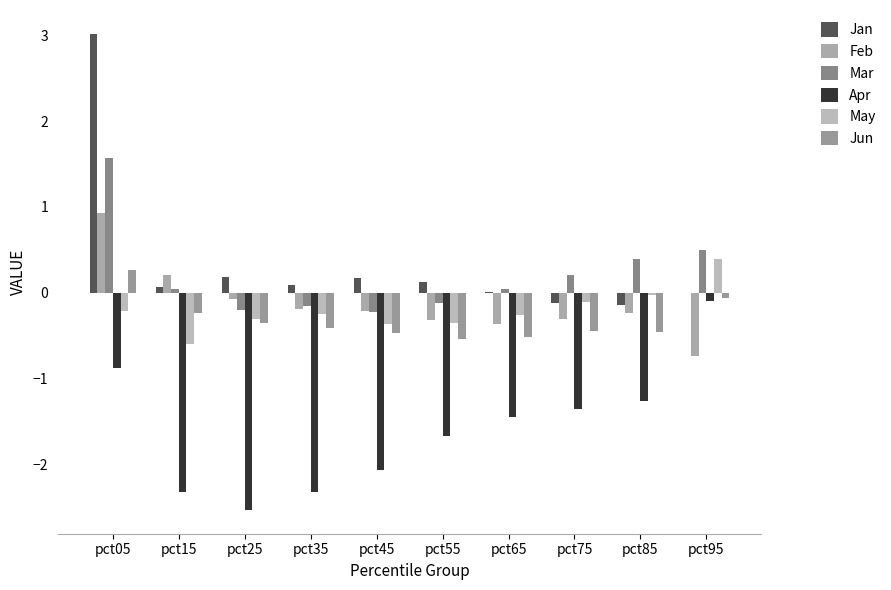

What are all the series names shown in the legend?

Jan, Feb, Mar, Apr, May, Jun